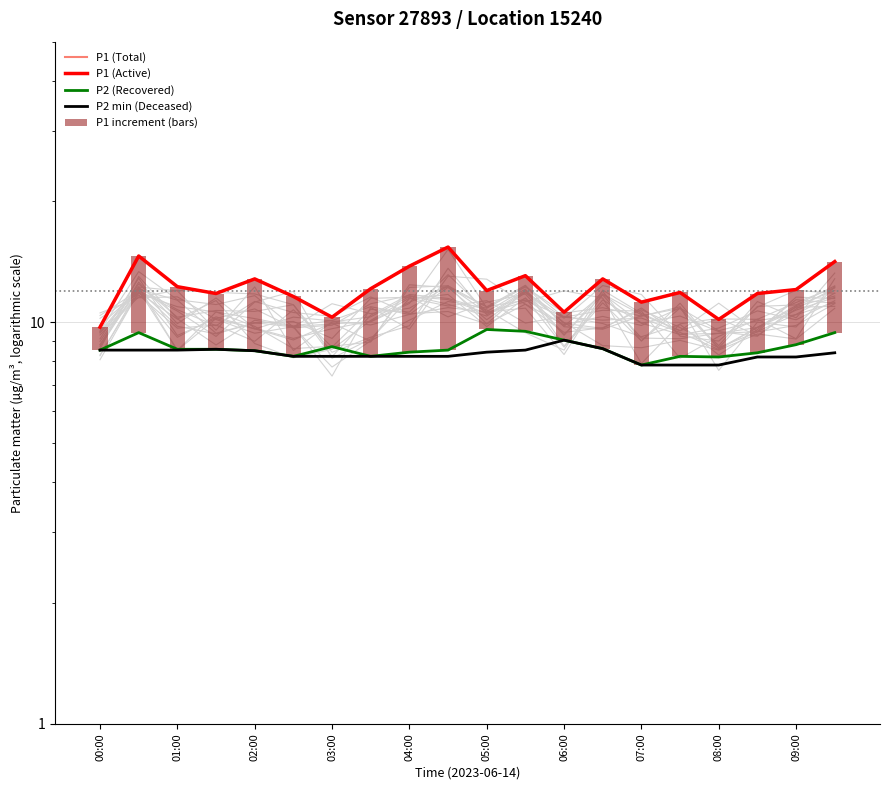

At which label does P2 (Recovered) first exceed 8?

00:00